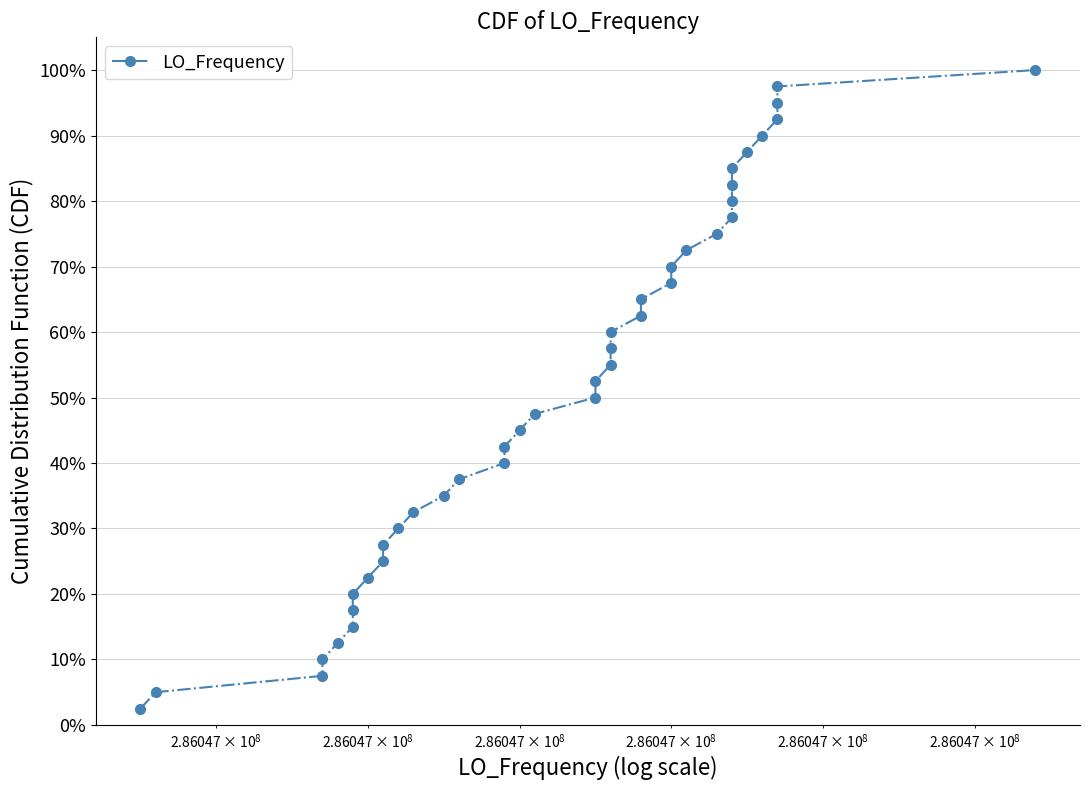

How many data points are less than 52?

20